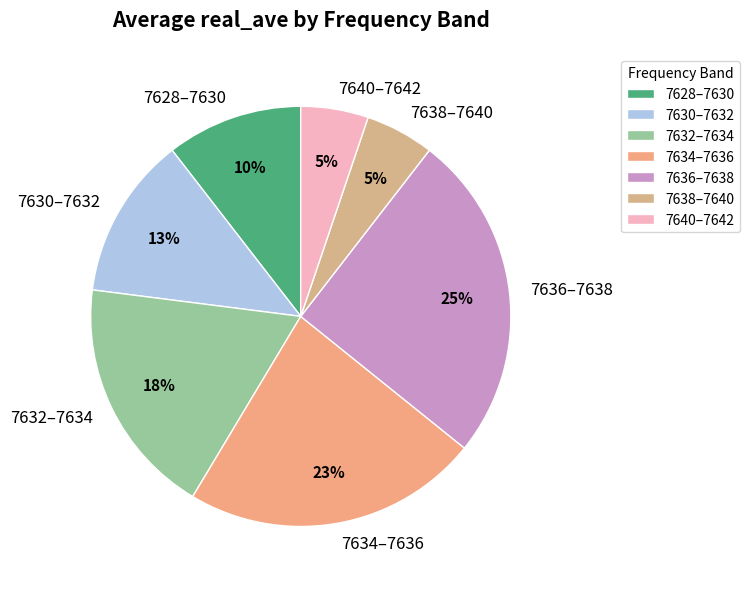

Which category has the biggest portion of the pie?

7636–7638